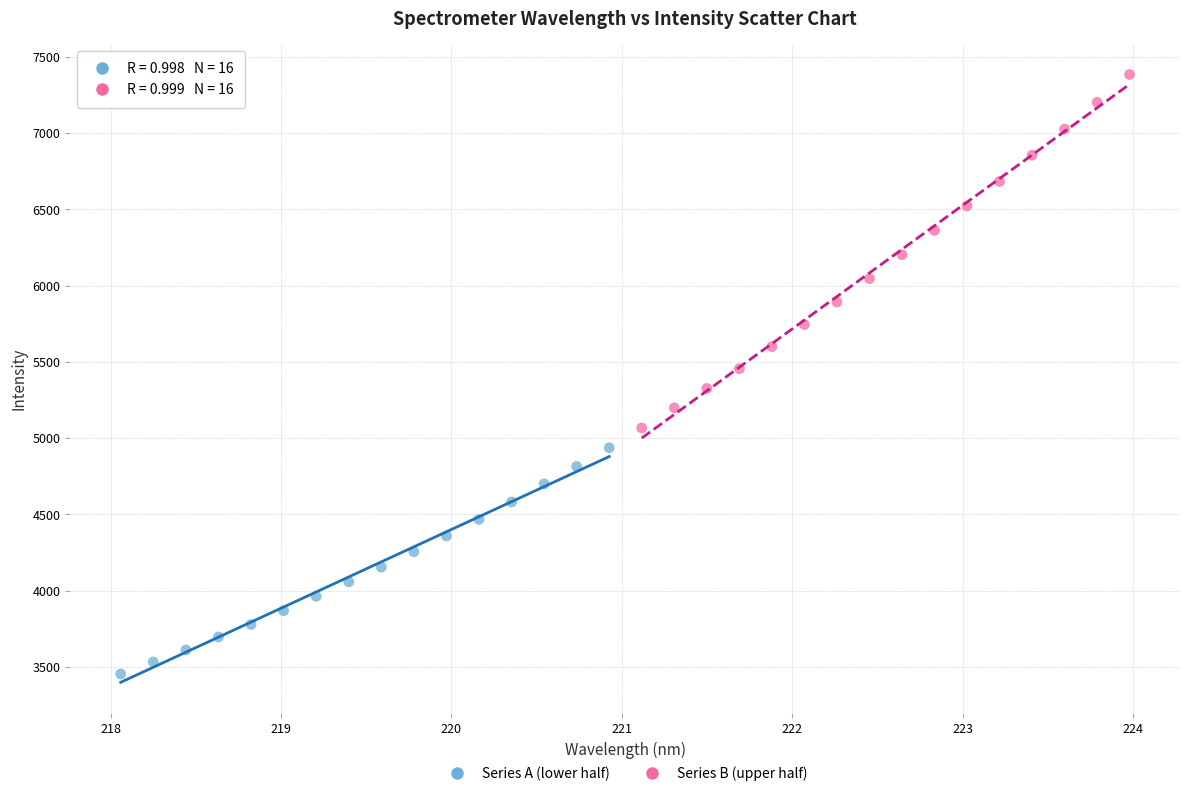

Which series reaches the minimum Y coordinate?

Series A (lower half)